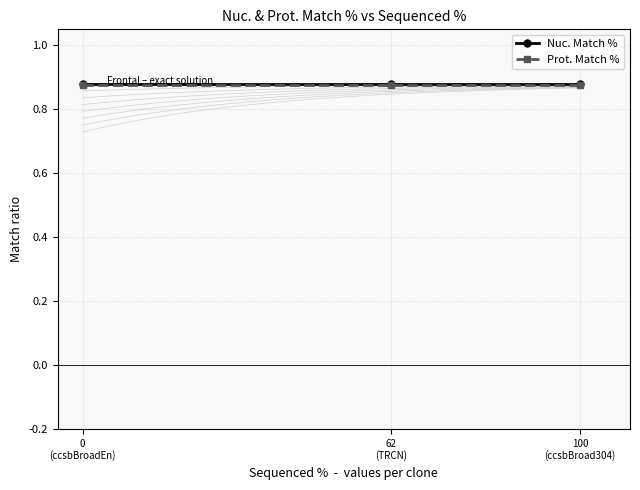

What is the value of the Prot. Match % point at the 1st from the left?

0.9